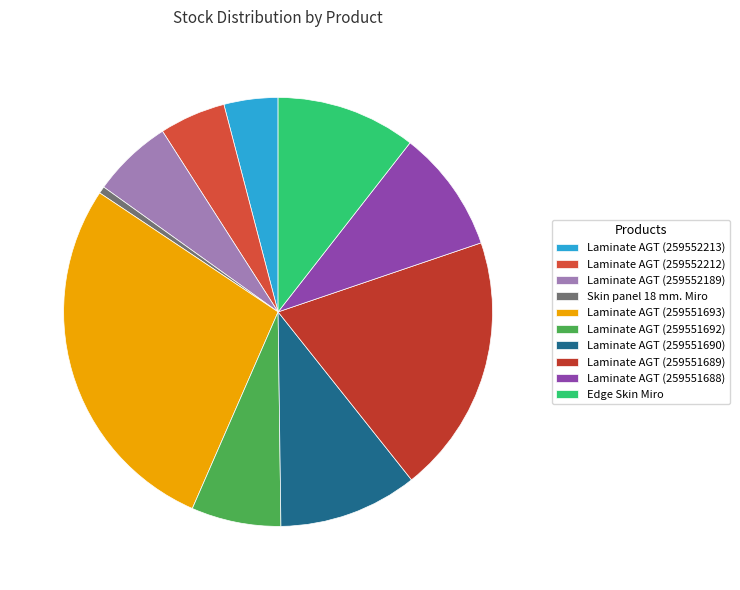

How many segments does this pie chart have?

10